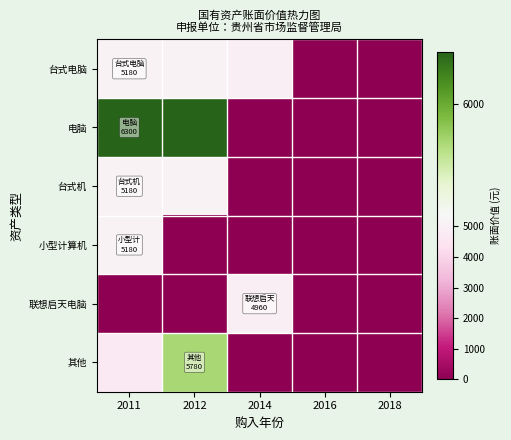

What is the total value across all series at 2014?

9920